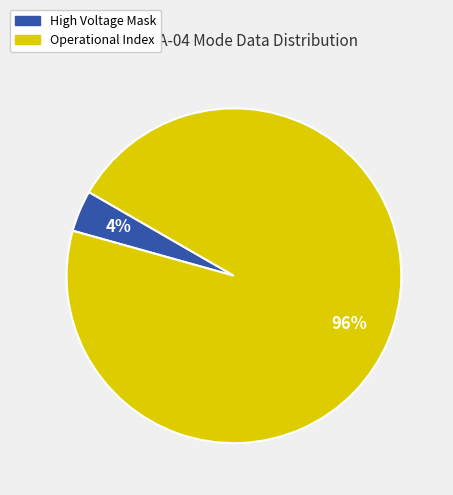

Is there any slice that represents more than half of the pie?

Yes